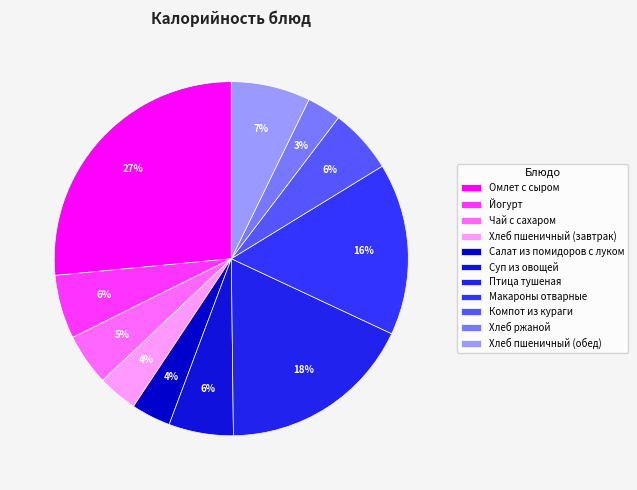

How many segments does this pie chart have?

11